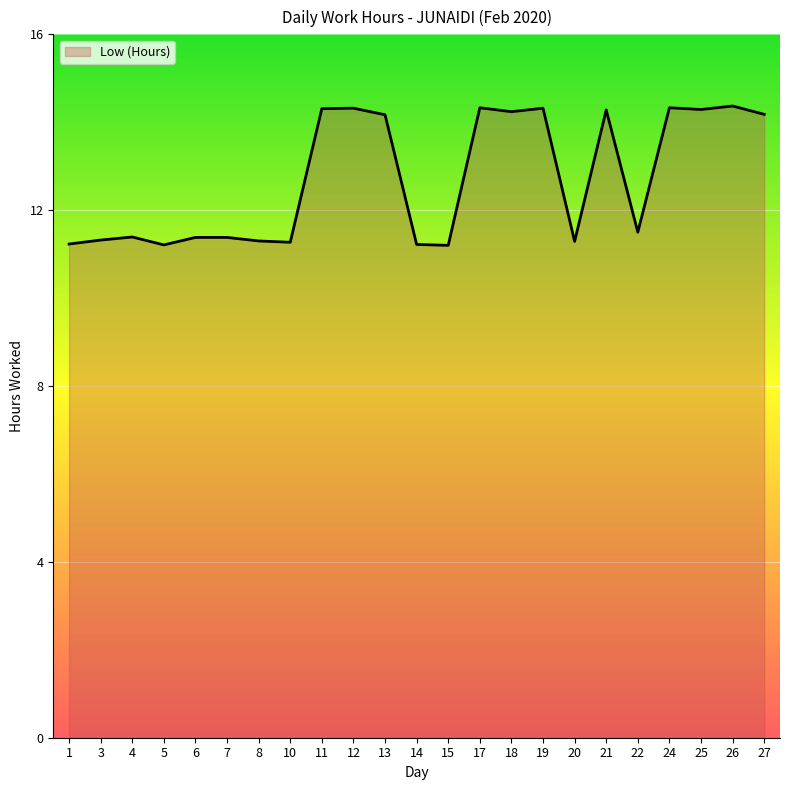

What is the difference between the values at 7 and 12?

2.9